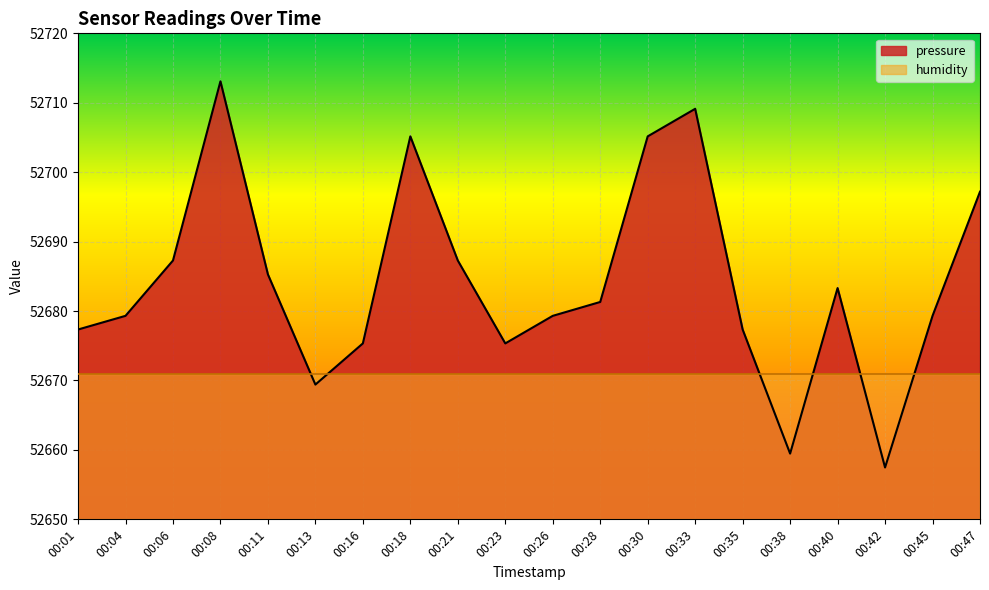

Where is the data nearest to the value 52685?

00:11